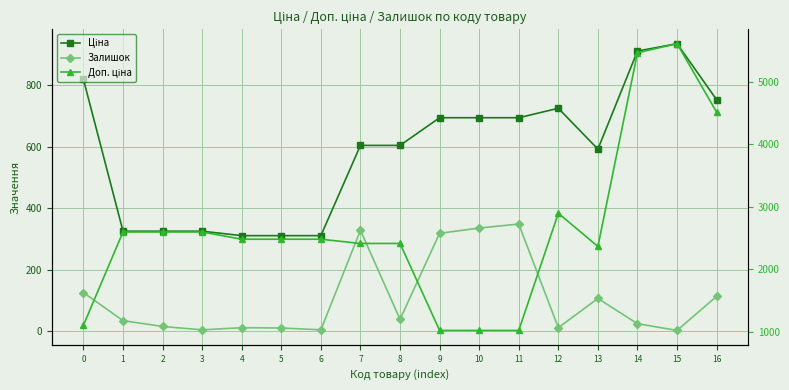

At which label does Доп. ціна reach its peak?

15